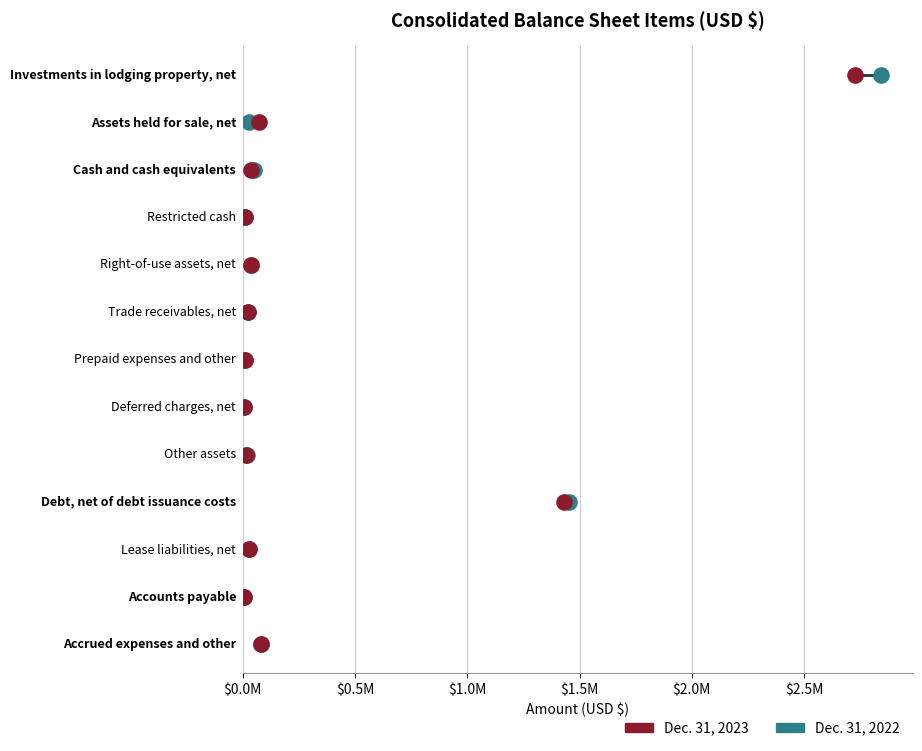

What are all the series names shown in the legend?

Dec. 31, 2022, Dec. 31, 2023